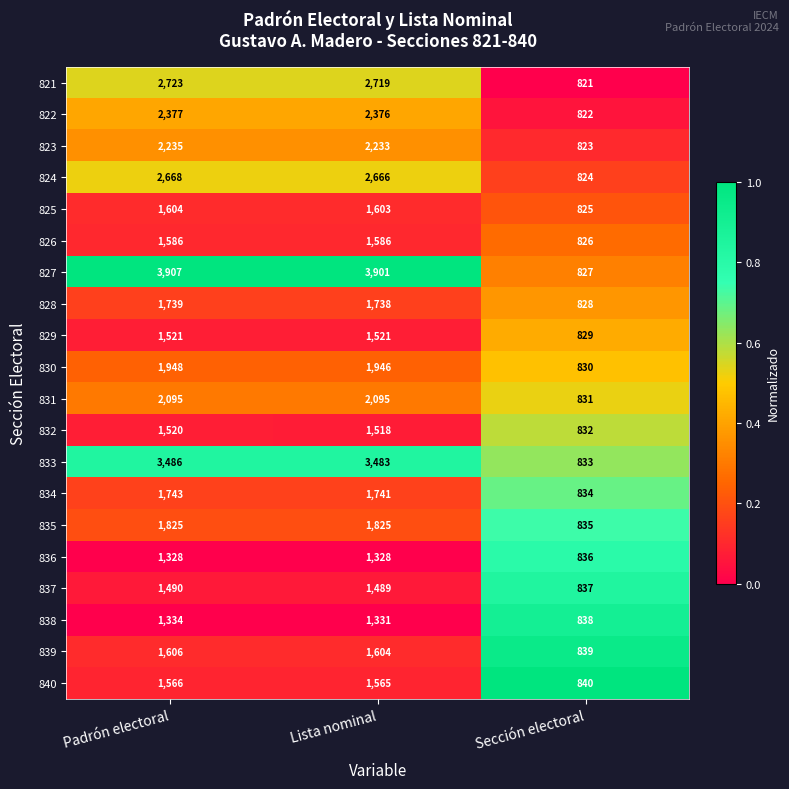

At which category does the chart reach its peak across all series?

Padrón electoral